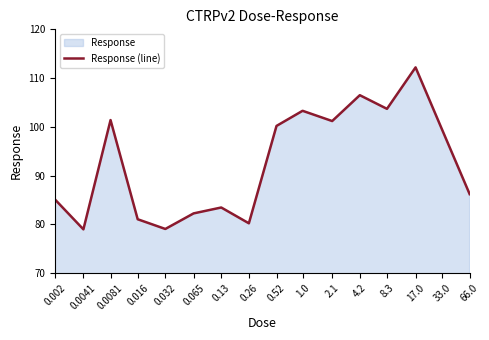

What is the sum of the values at 4.2 and 8.3?

210.2